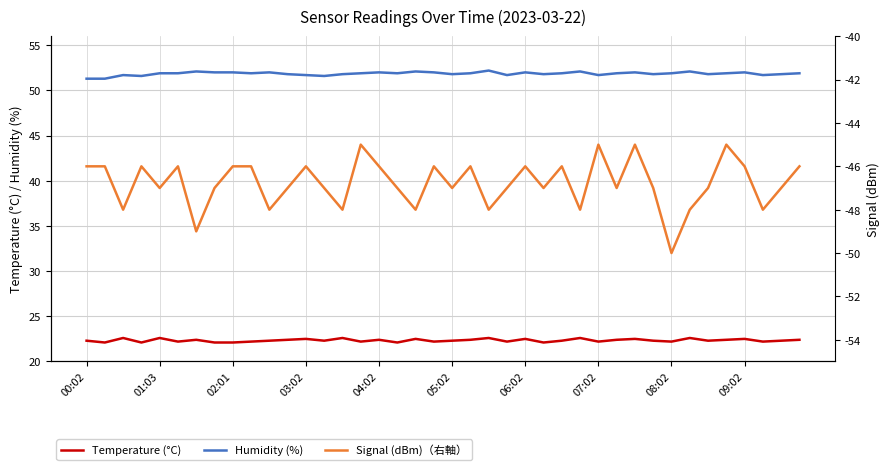

Reading left to right, extract all data points from this chart.

Temperature (°C): 22.3	22.1	22.6	22.1	22.6	22.2	22.4	22.1	22.1	22.2	22.3	22.4	22.5	22.3	22.6	22.2	22.4	22.1	22.5	22.2	22.3	22.4	22.6	22.2	22.5	22.1	22.3	22.6	22.2	22.4	22.5	22.3	22.2	22.6	22.3	22.4	22.5	22.2	22.3	22.4
Humidity (%): 51.3	51.3	51.7	51.6	51.9	51.9	52.1	52.0	52.0	51.9	52.0	51.8	51.7	51.6	51.8	51.9	52.0	51.9	52.1	52.0	51.8	51.9	52.2	51.7	52.0	51.8	51.9	52.1	51.7	51.9	52.0	51.8	51.9	52.1	51.8	51.9	52.0	51.7	51.8	51.9
Signal (dBm)（右軸）: -46.0	-46.0	-48.0	-46.0	-47.0	-46.0	-49.0	-47.0	-46.0	-46.0	-48.0	-47.0	-46.0	-47.0	-48.0	-45.0	-46.0	-47.0	-48.0	-46.0	-47.0	-46.0	-48.0	-47.0	-46.0	-47.0	-46.0	-48.0	-45.0	-47.0	-45.0	-47.0	-50.0	-48.0	-47.0	-45.0	-46.0	-48.0	-47.0	-46.0